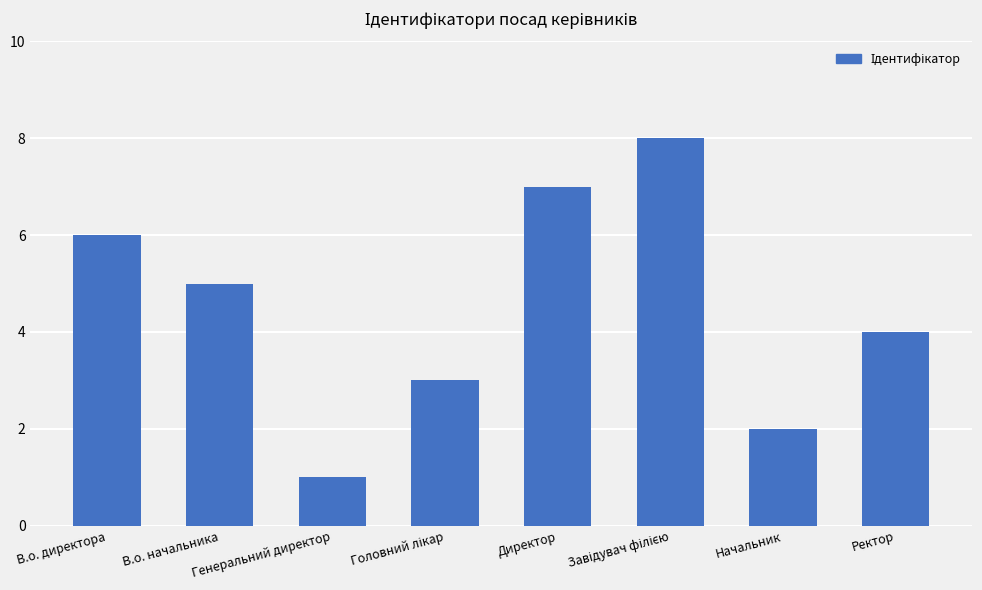

Which label corresponds to the smallest value in the chart?

Генеральний директор